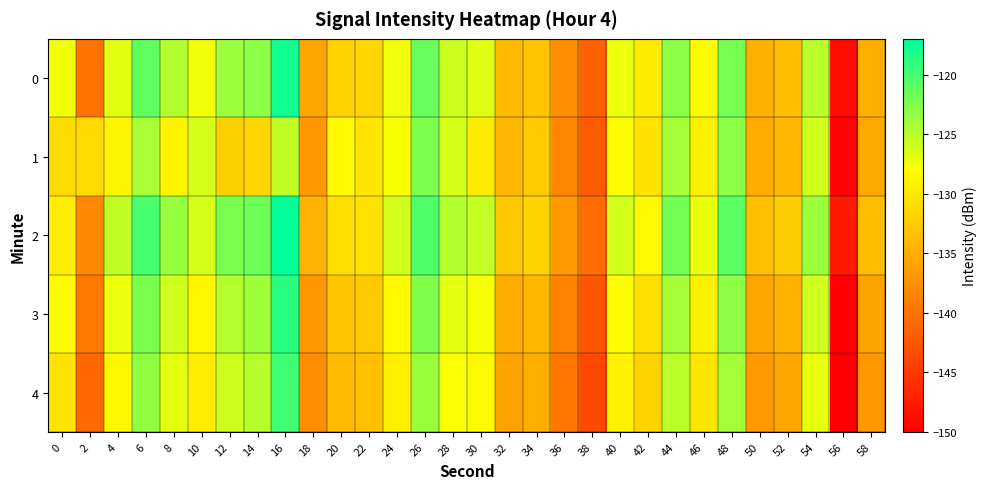

Between 44 and 12, which is larger?

44